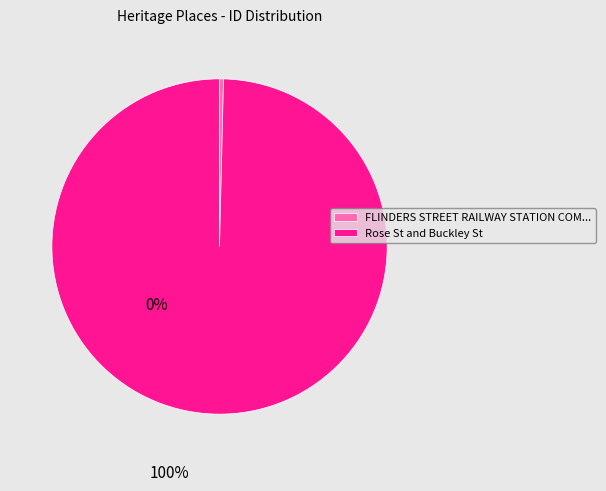

Is it true that Rose St and Buckley St is 100% of the pie?

True